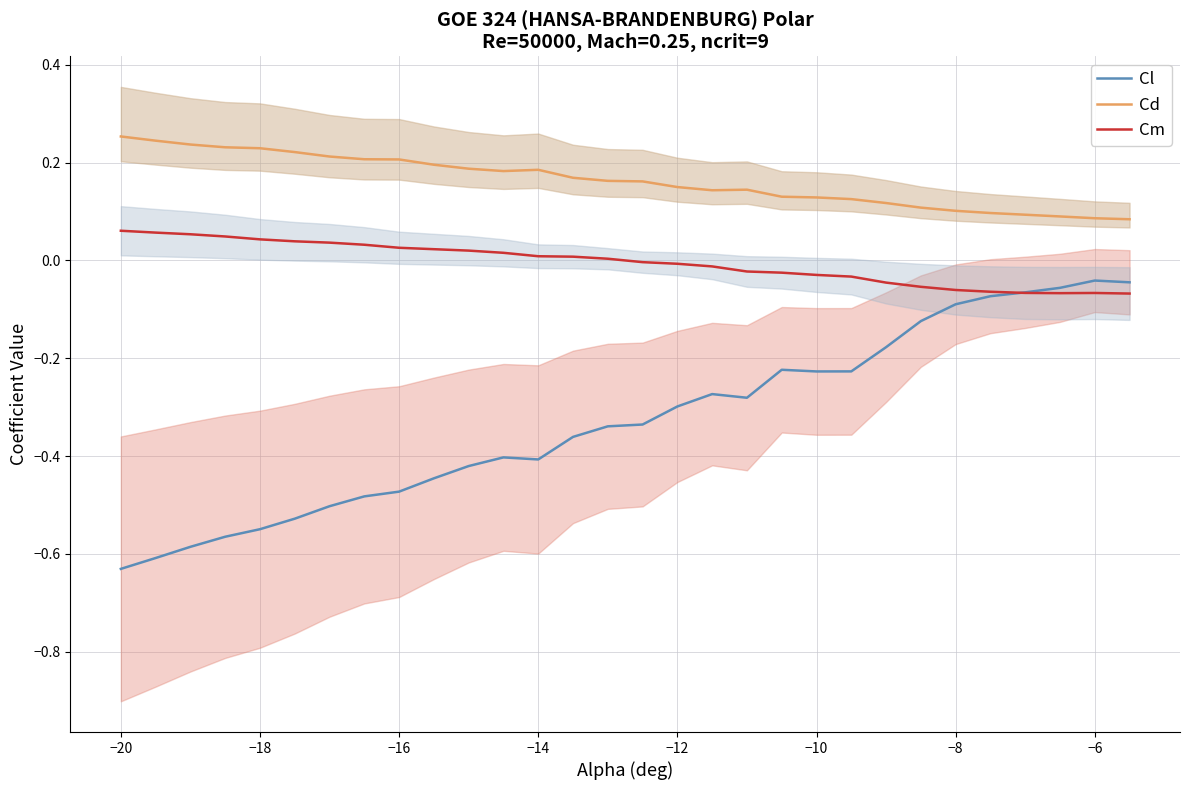

Where does the Cm series first go above 0?

−20